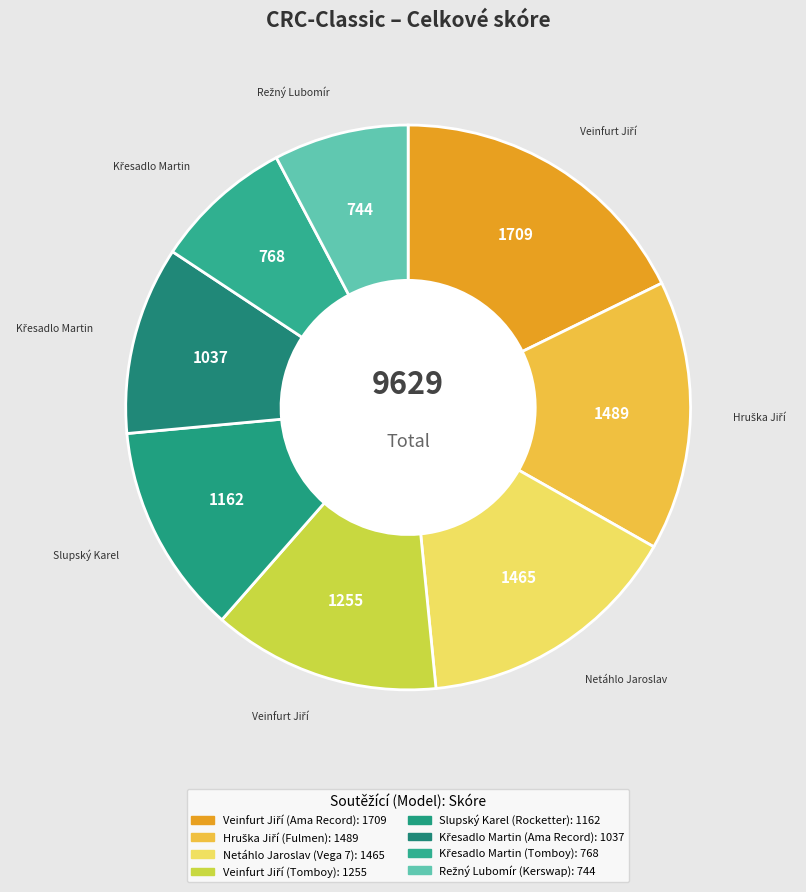

How many slices are in this pie chart?

8